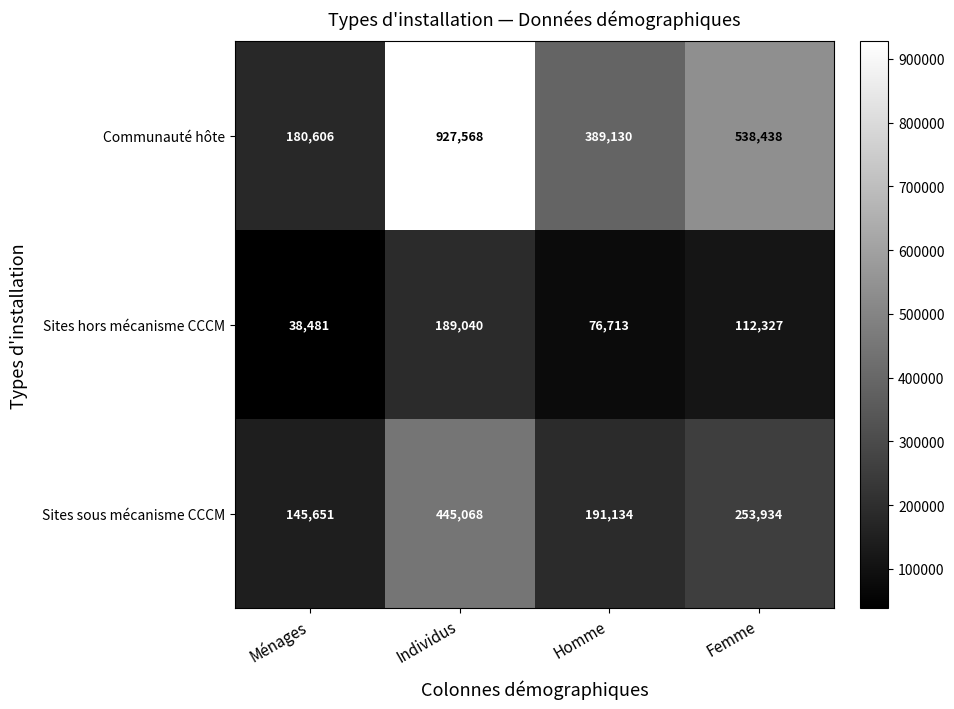

At which label does Sites hors mécanisme CCCM first exceed 112327?

Individus